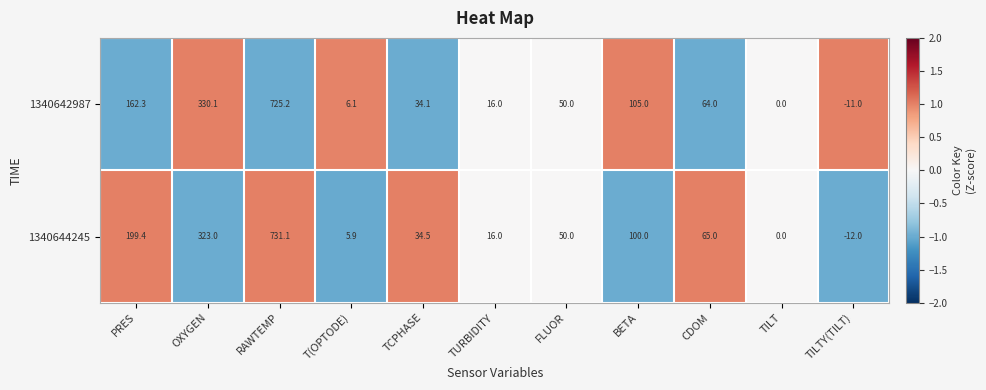

What is the greatest value displayed?

731.1